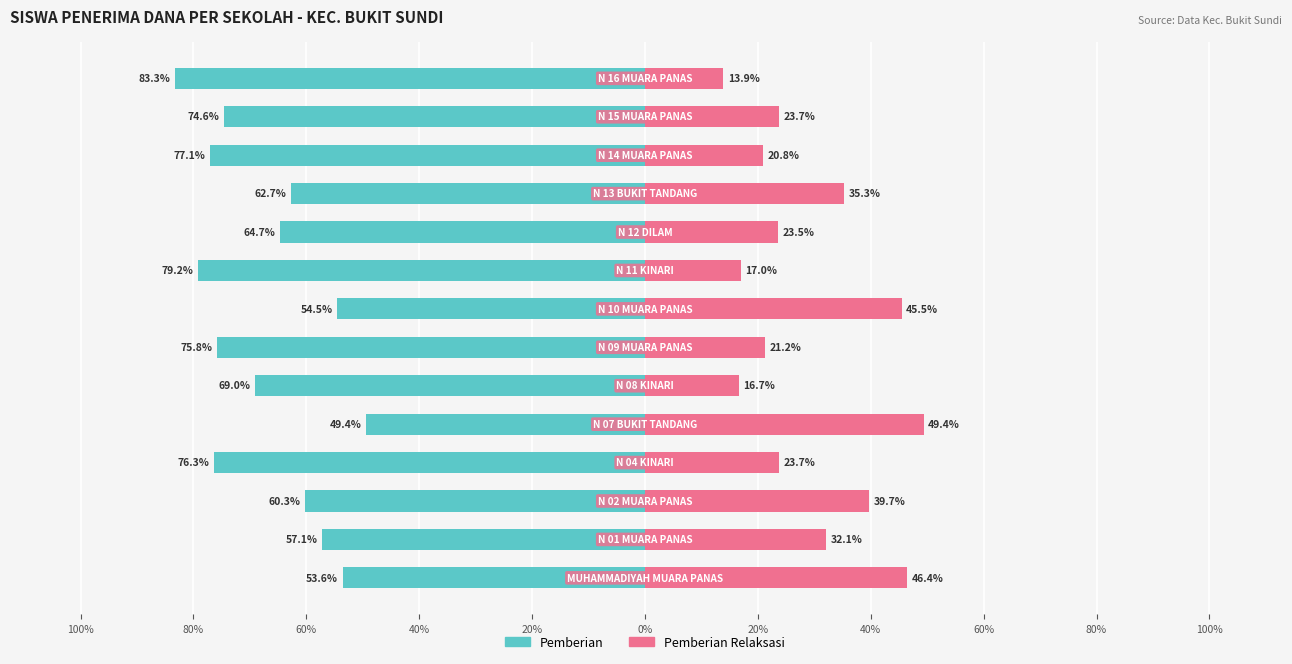

The Pemberian Relaksasi series shows 74.0 at 40%. True or false?

False